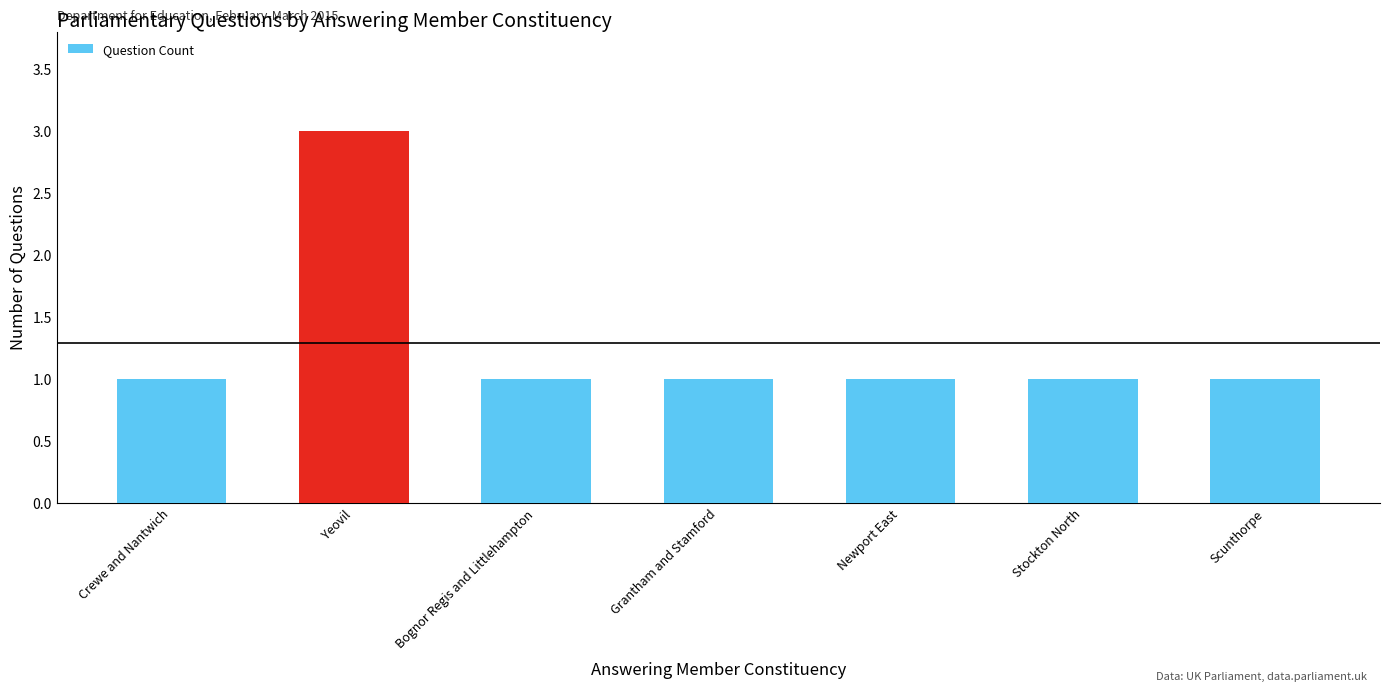

Is it true that the value at Crewe and Nantwich is 1?

True